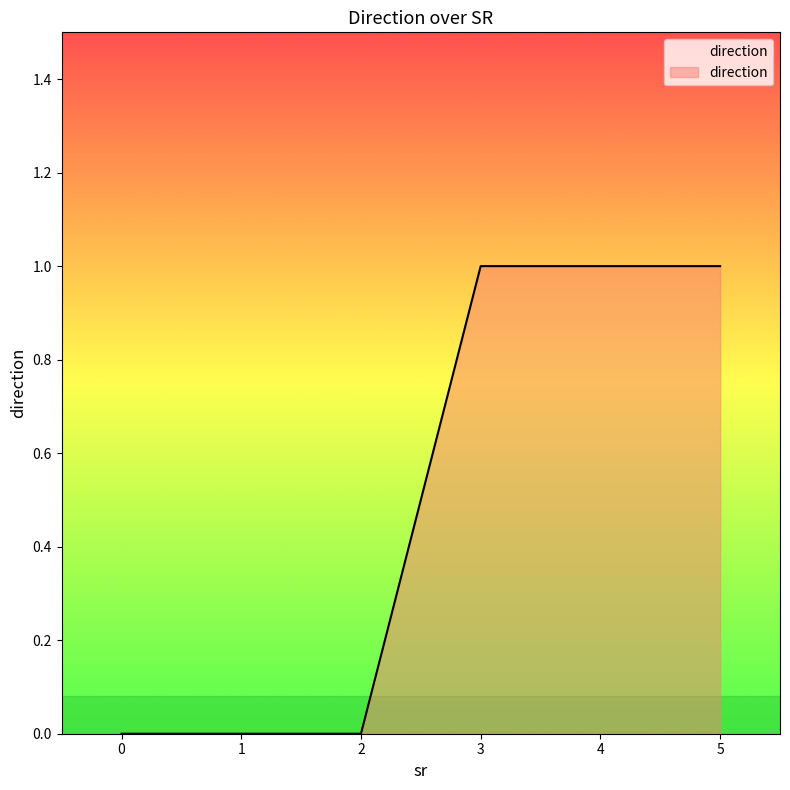

Reading left to right, what are all the values shown in this chart?

0=0	1=0	2=0	3=1	4=1	5=1